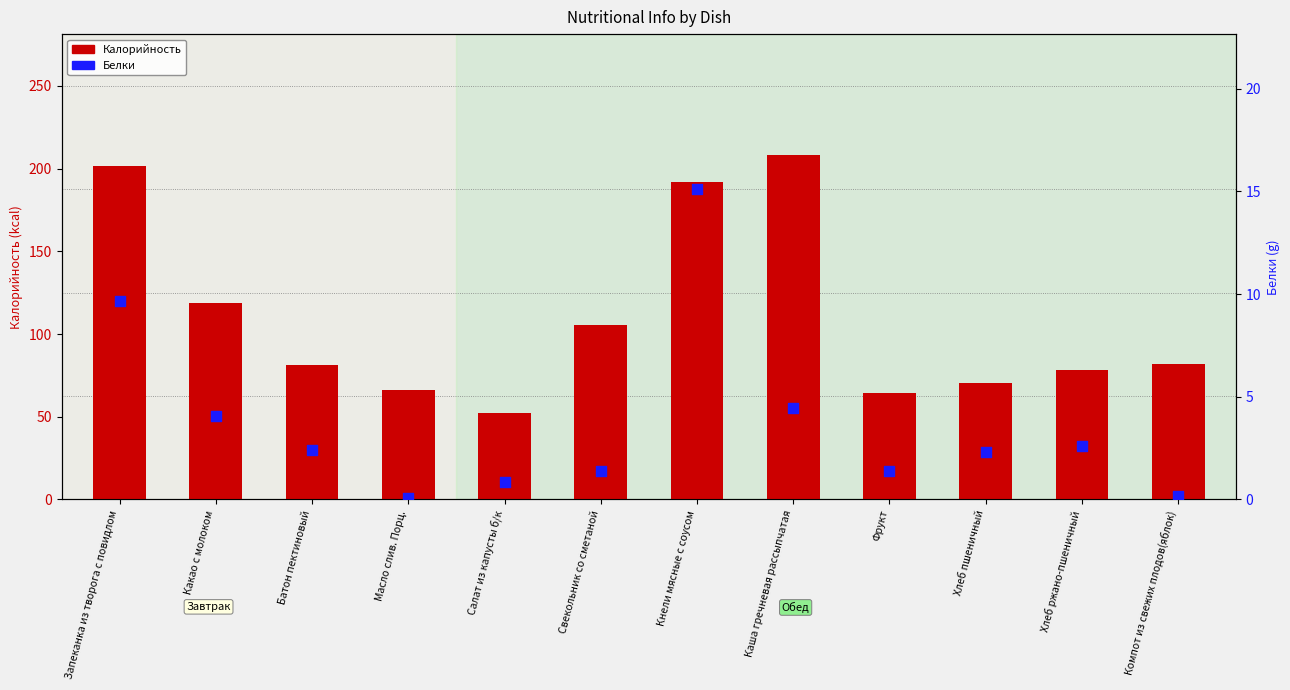

Which series contains the highest Y value?

Калорийность